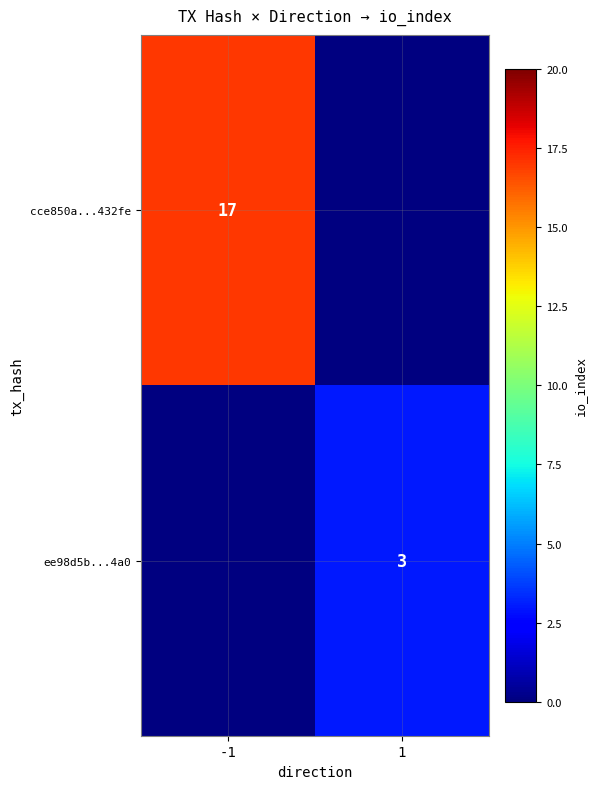

The ee98d5b...4a0 series shows 3 at 1. True or false?

True